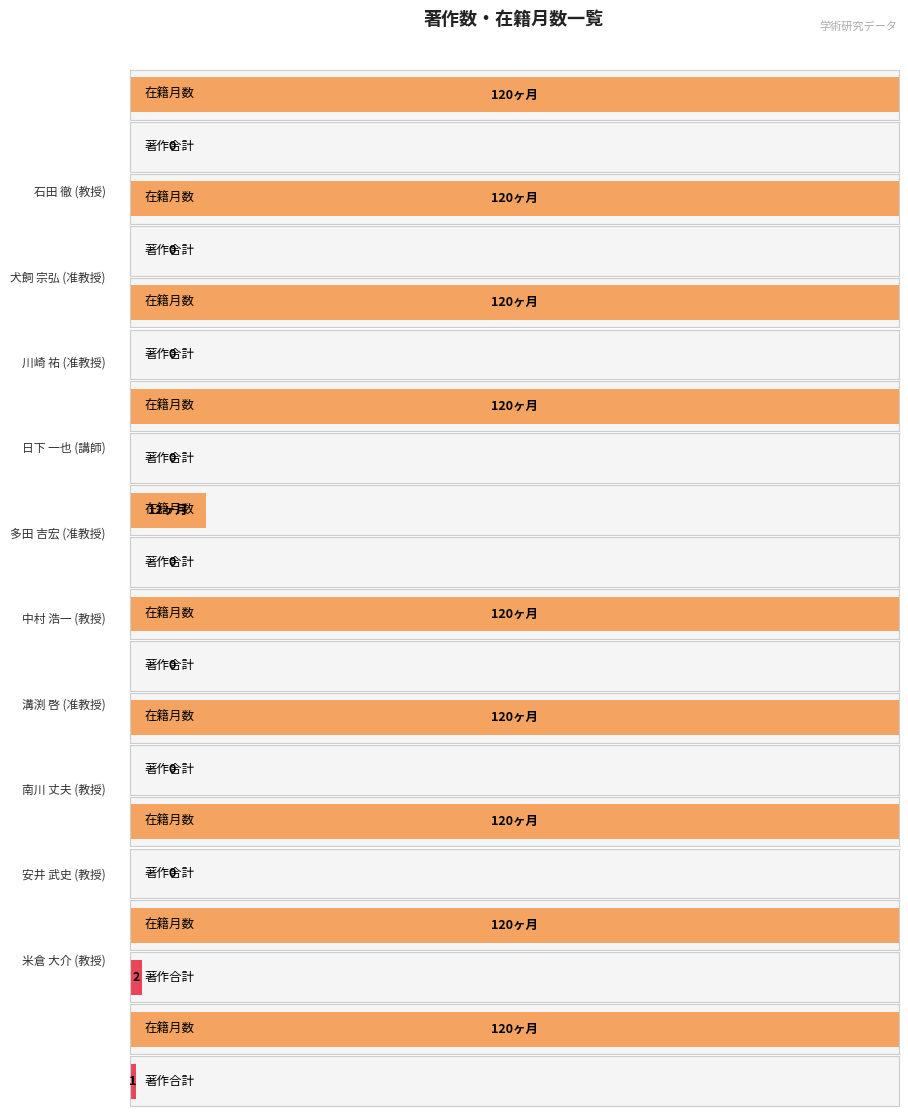

How many values in the 著作合計 series exceed 0?

2